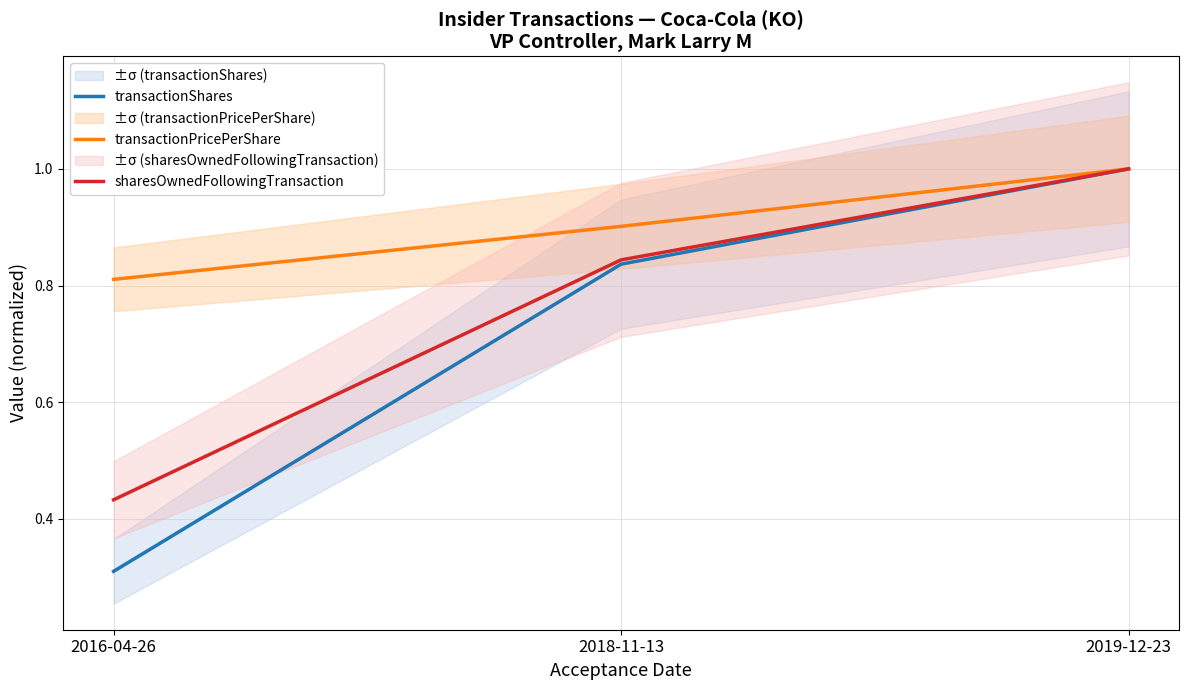

What is the total value across all series at 2016-04-26?

1.6